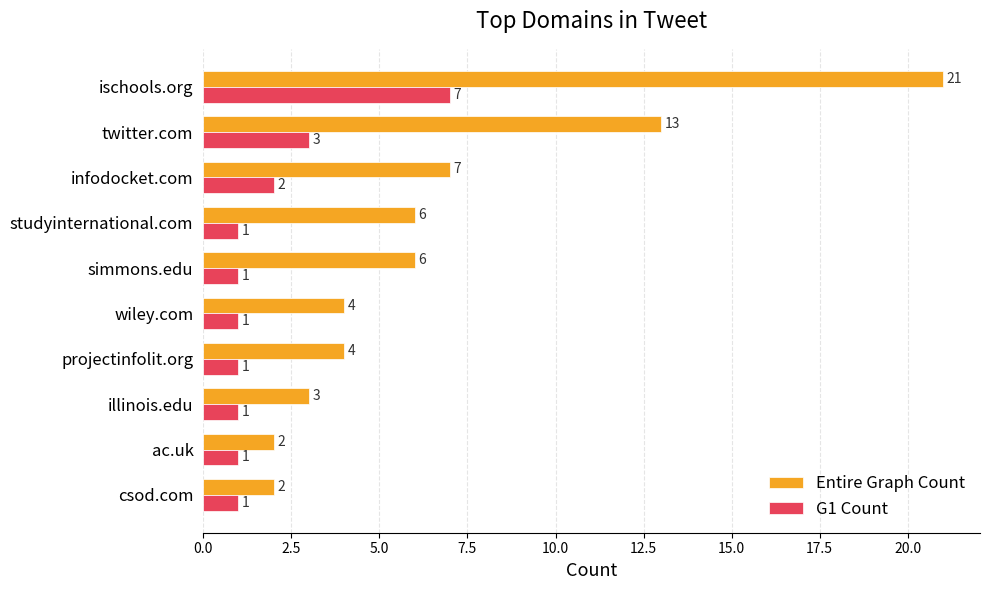

Which series has the largest range (max minus min)?

Entire Graph Count